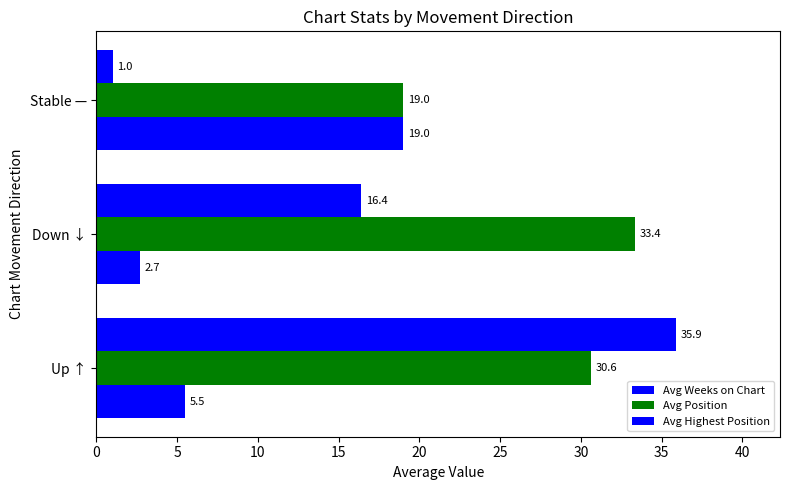

Count the number of categories in the chart.

3